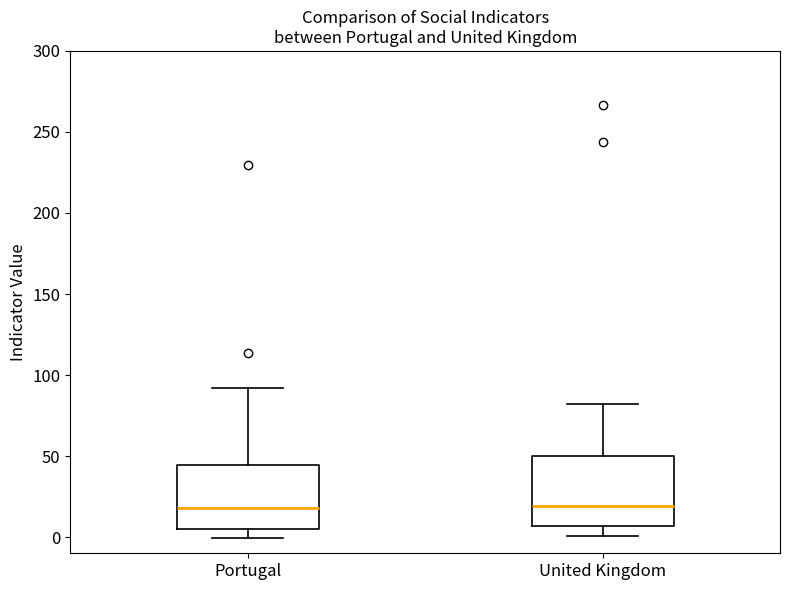

Reading left to right, transcribe this box plot: for each box, give where its median line is, the range the box spans, and where its two whiskers end, as read against the y-axis. The values are not printed on the chart, so give them approximately, as read against the axis.

Portugal: median 20, box 5 to 45, whiskers 0 to 90
United Kingdom: median 20, box 5 to 50, whiskers 0 to 80